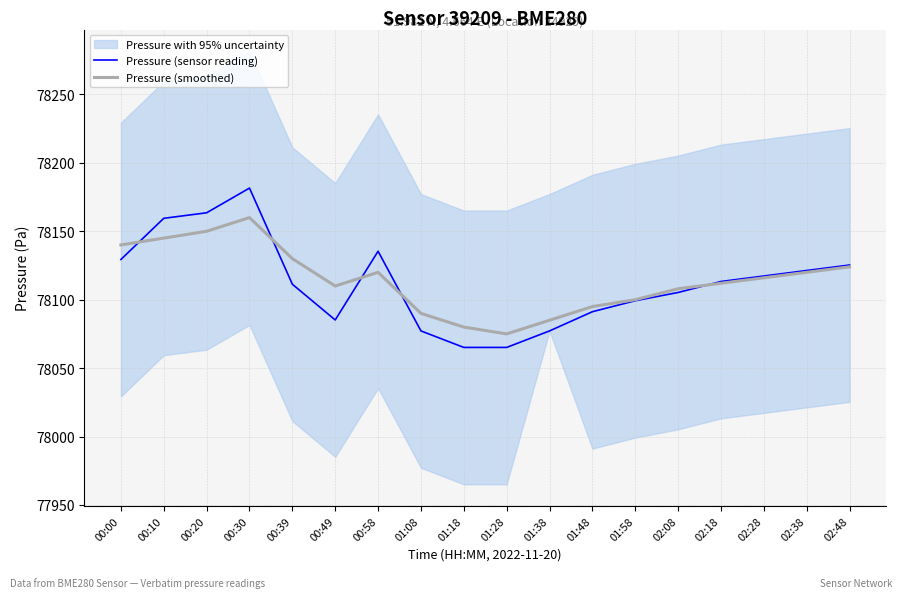

At which label is Pressure (sensor reading) closest to 78123?

02:38